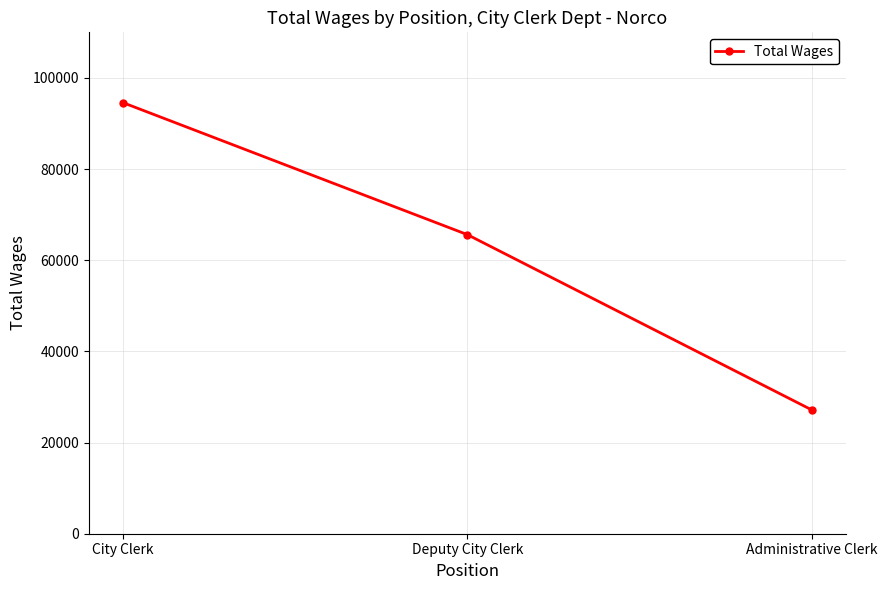

How many values are below 65618?

1